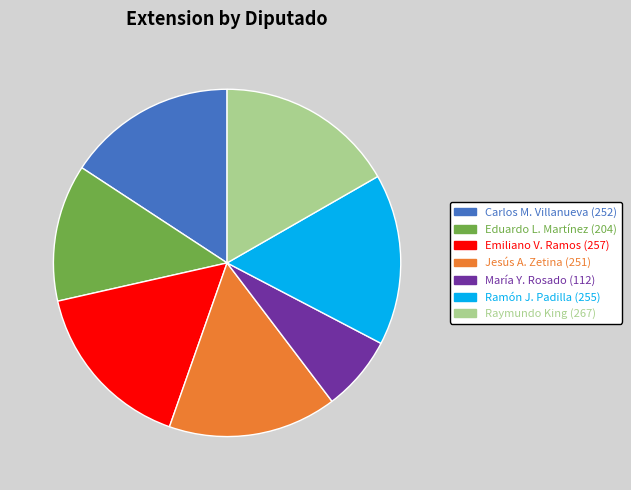

Is there any slice that represents more than half of the pie?

No